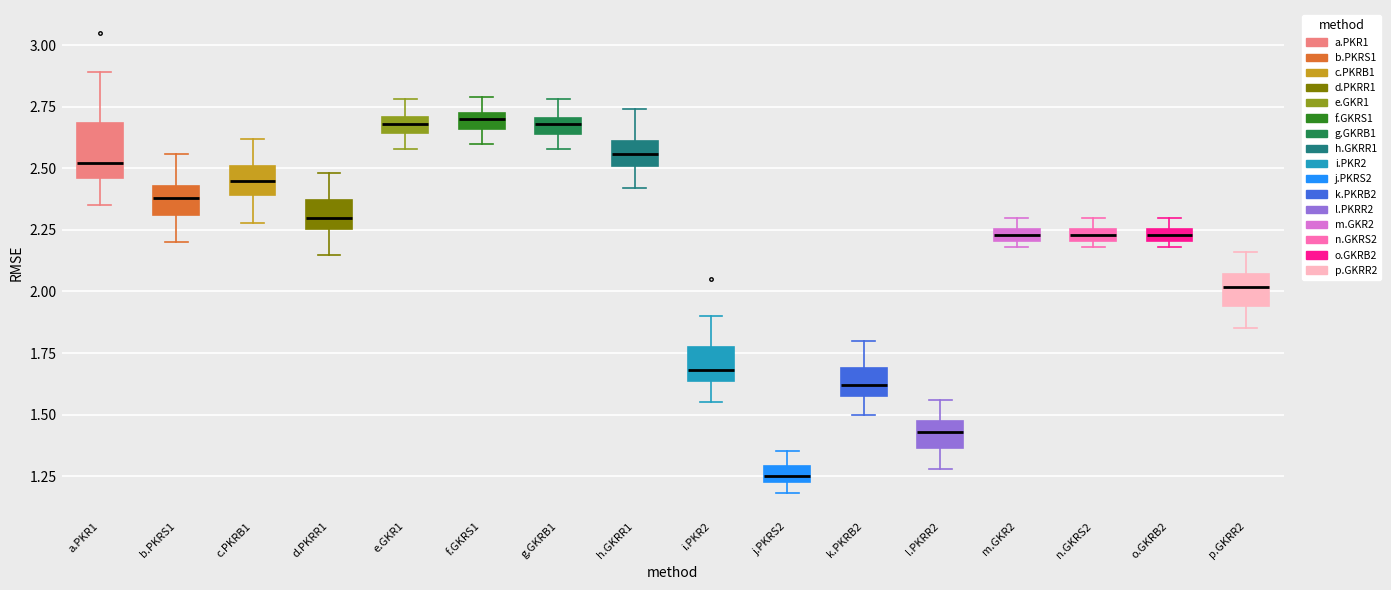

Where does the lower whisker of the box for a.PKR1 end on the y-axis? The values are not printed on the chart, so give them approximately, as read against the axis.

2.35